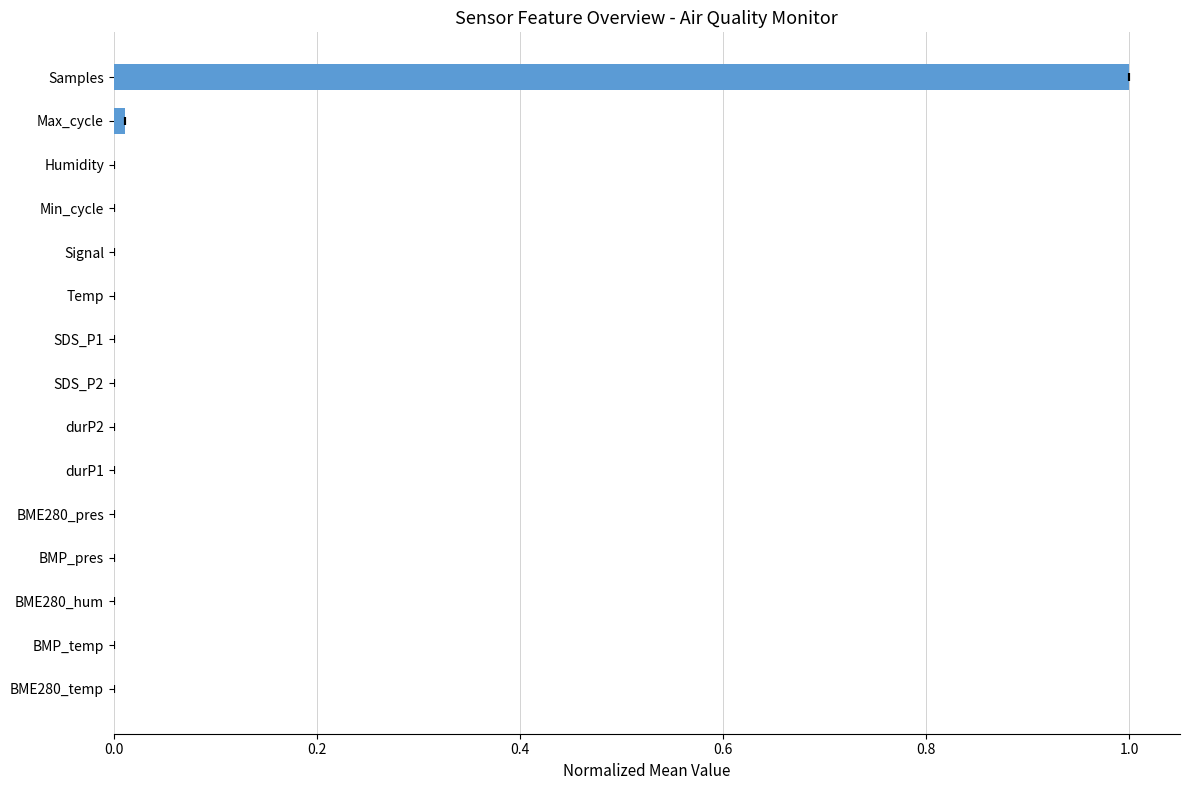

Is it true that the value at Min_cycle is 0.0?

True